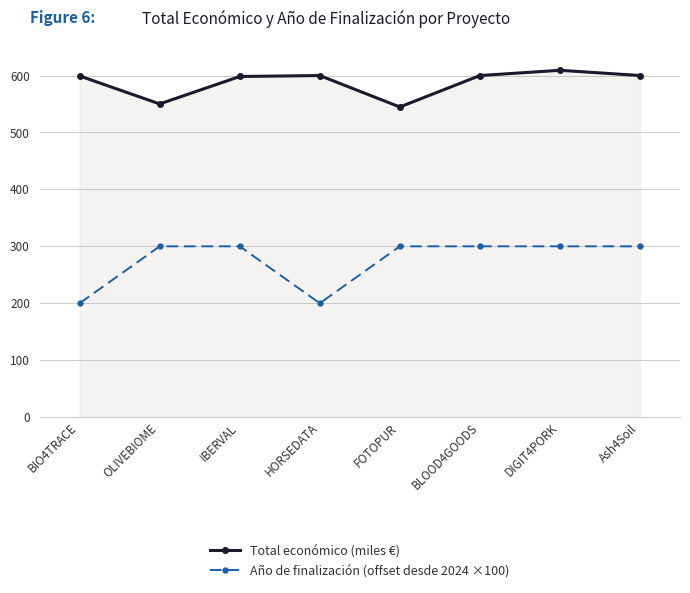

Which series has the largest range (max minus min)?

Año de finalización (offset desde 2024 ×100)